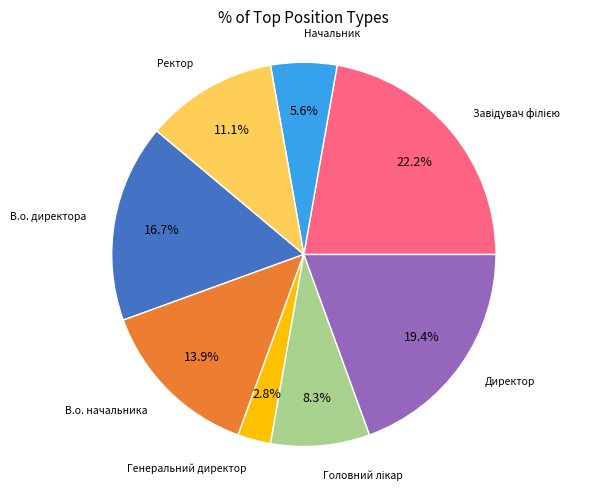

Is there any slice that represents more than half of the pie?

No